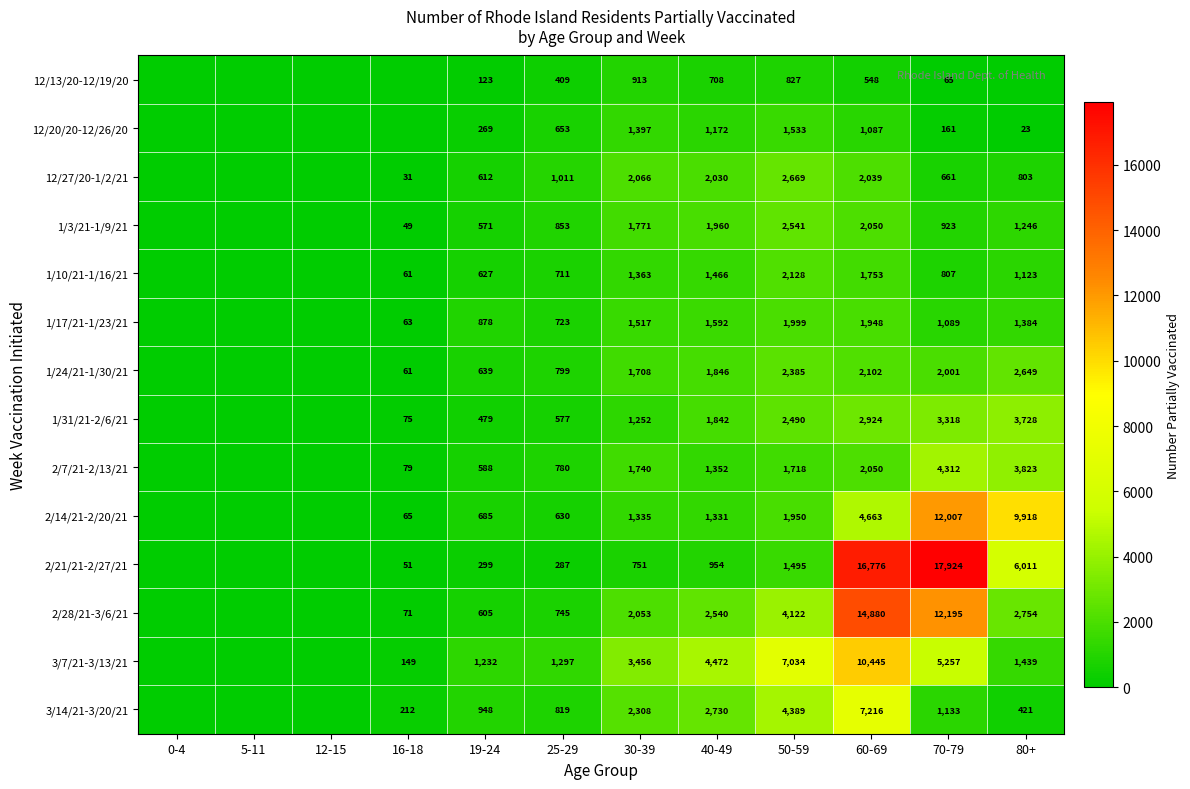

Is the value of 12/13/20-12/19/20 at 50-59 greater than the value of 1/3/21-1/9/21 at 30-39?

No